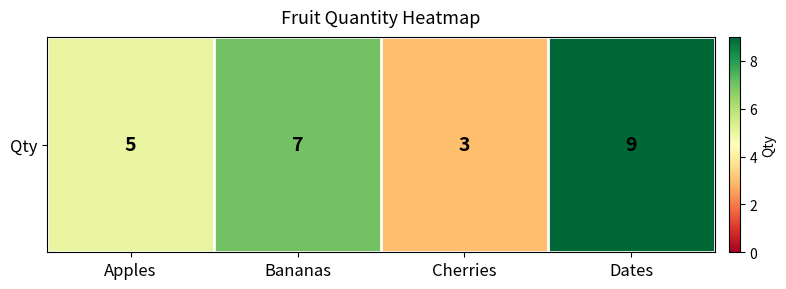

What is the minimum value shown in the chart?

3